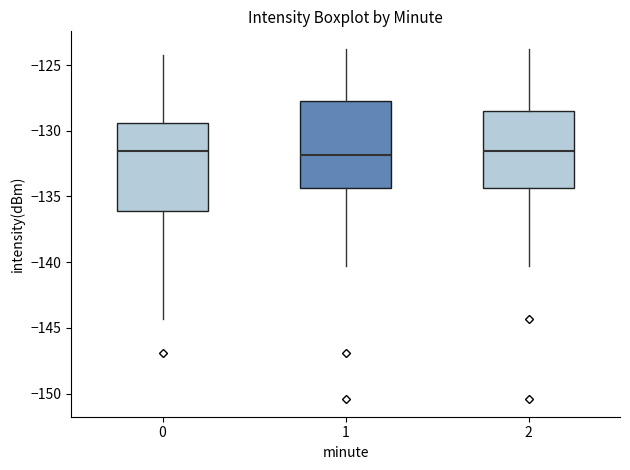

Where is the lower edge of the box at x = 0 on the y-axis? The values are not printed on the chart, so give them approximately, as read against the axis.

-136.0